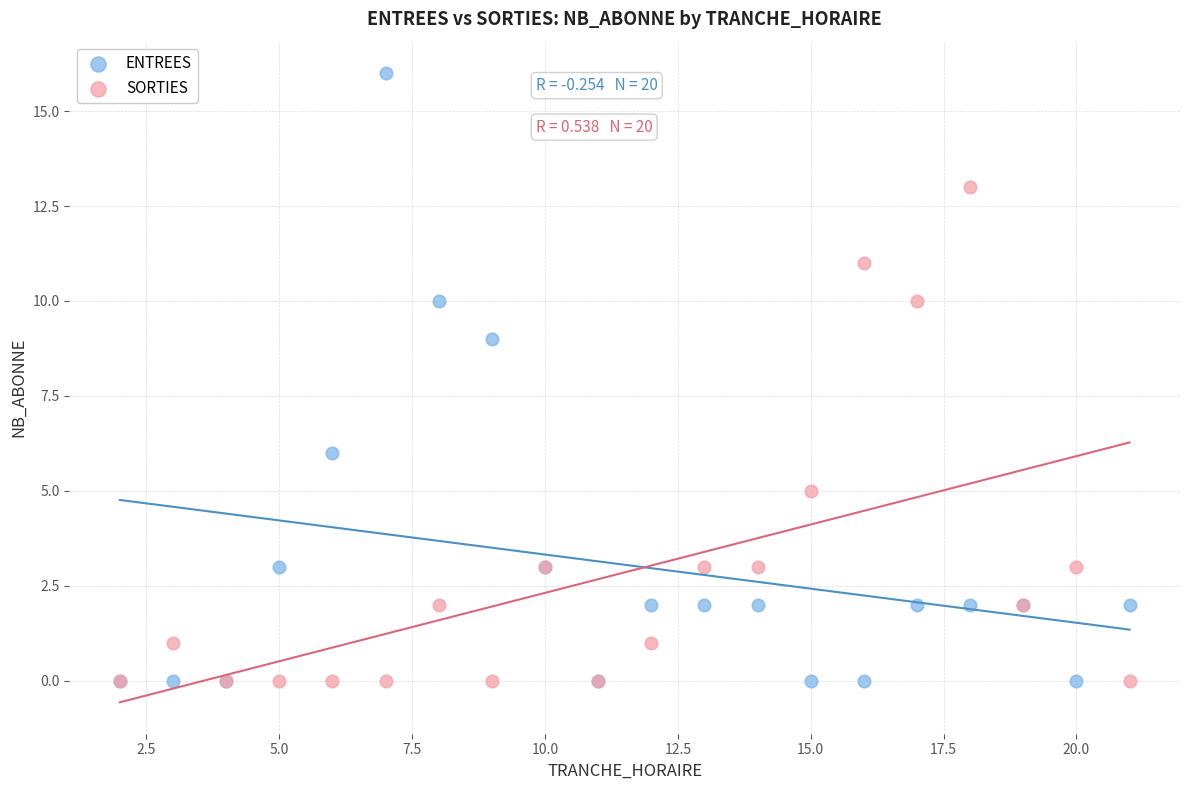

Across all series, what Y value is closest to 8?

9